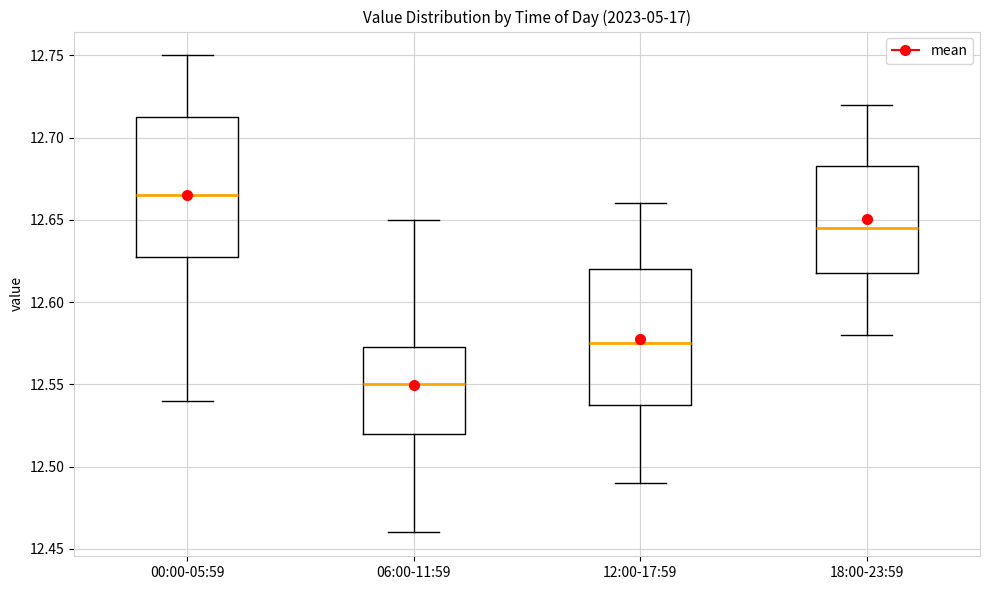

Reading left to right, transcribe this box plot: for each box, give where its median line is, the range the box spans, and where its two whiskers end, as read against the y-axis. The values are not printed on the chart, so give them approximately, as read against the axis.

00:00-05:59: median 12.665, box 12.630 to 12.715, whiskers 12.540 to 12.750
06:00-11:59: median 12.550, box 12.520 to 12.575, whiskers 12.460 to 12.650
12:00-17:59: median 12.575, box 12.540 to 12.620, whiskers 12.490 to 12.660
18:00-23:59: median 12.645, box 12.620 to 12.685, whiskers 12.580 to 12.720